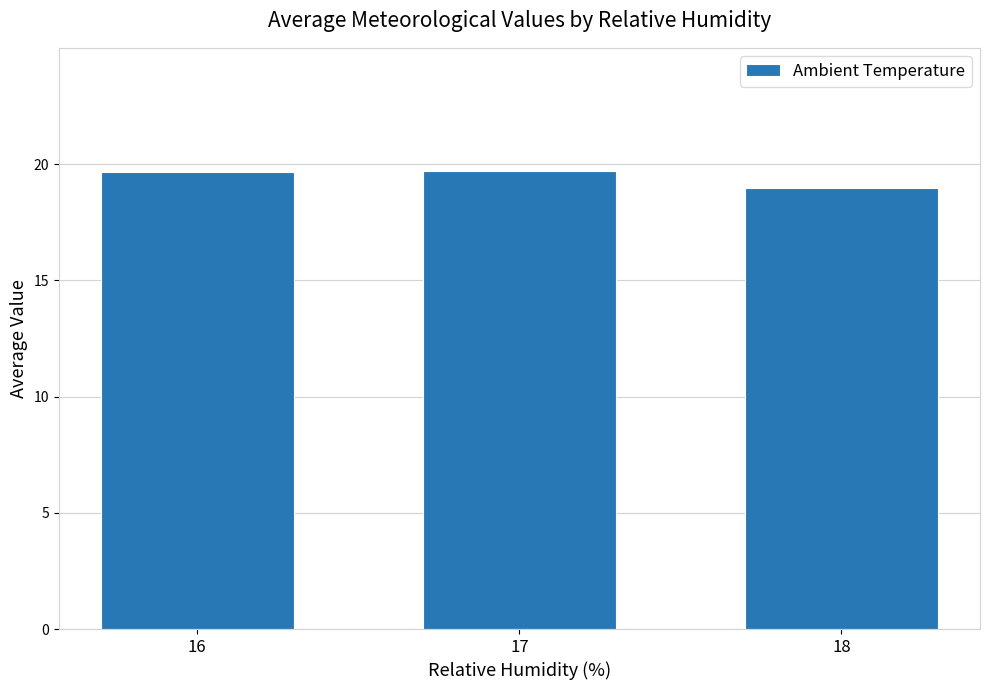

What is the change in value from 16 to 17?

+0.1